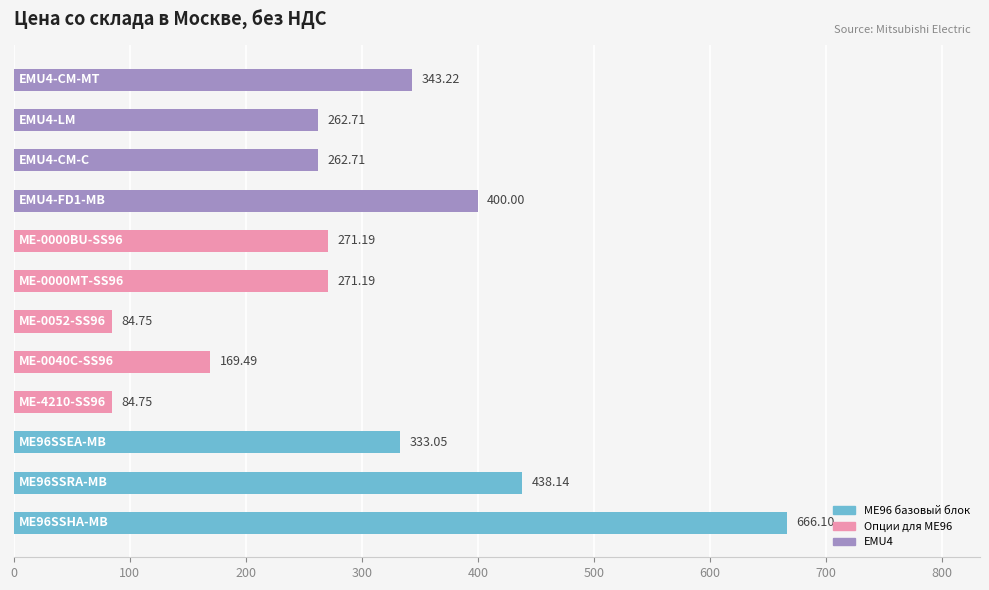

How many values are below 271?

5